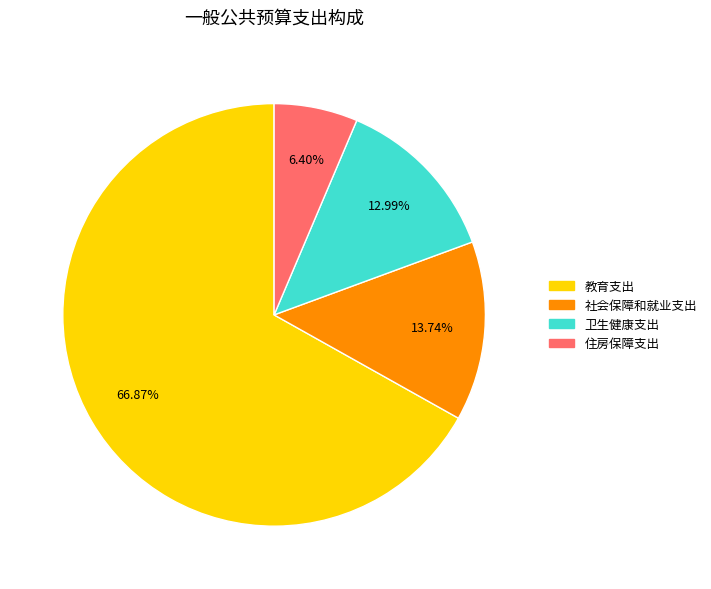

How many slices are in this pie chart?

4